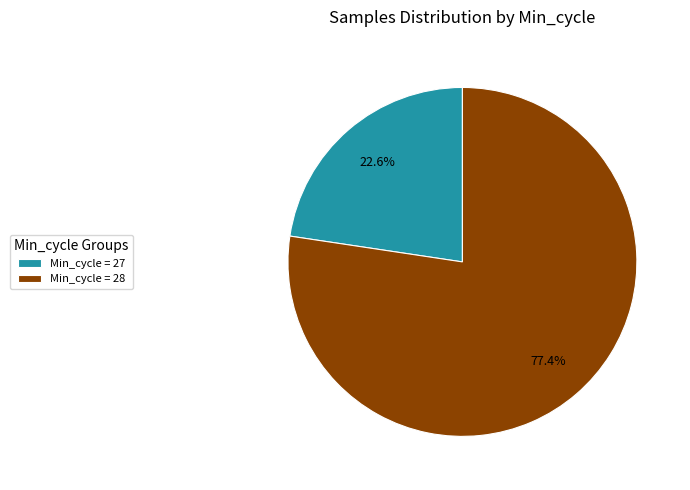

Is there a majority slice in this chart?

Yes